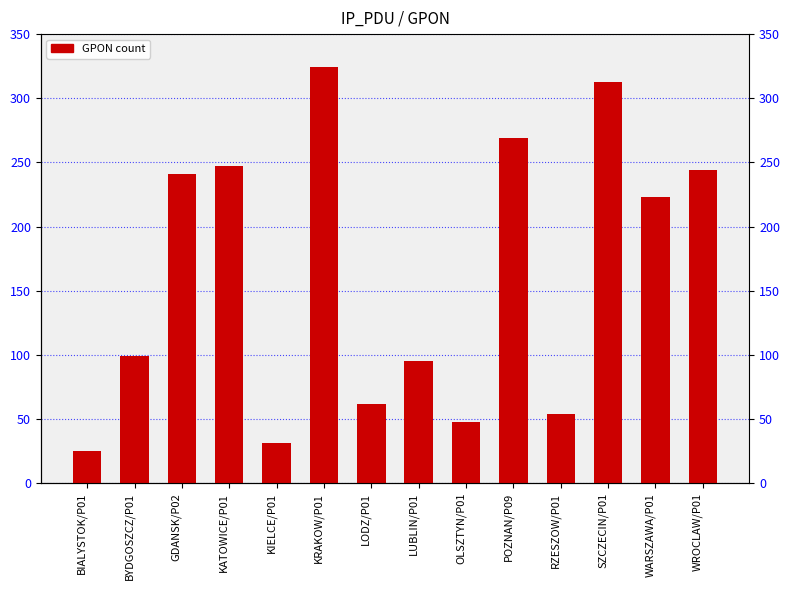

What is the difference between the second highest and minimum values?

288